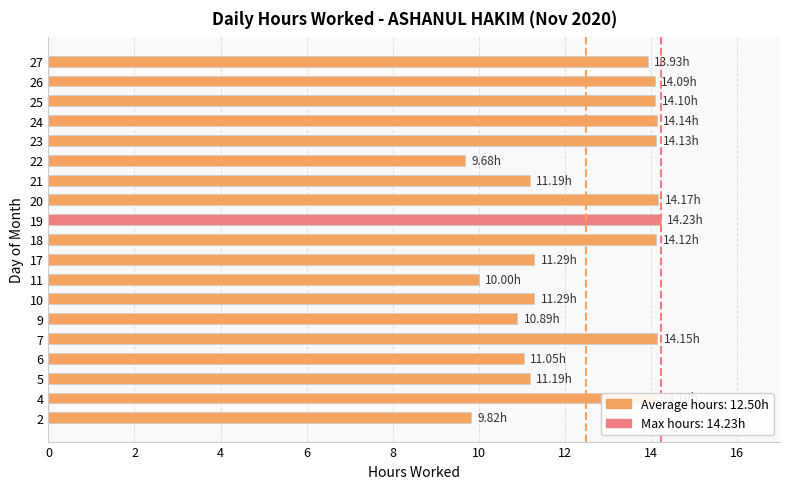

What is the average value?

12.5